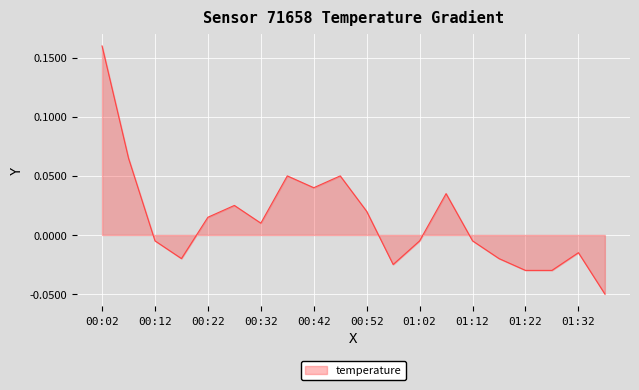

Is this an area chart (filled region under the line)?

Yes